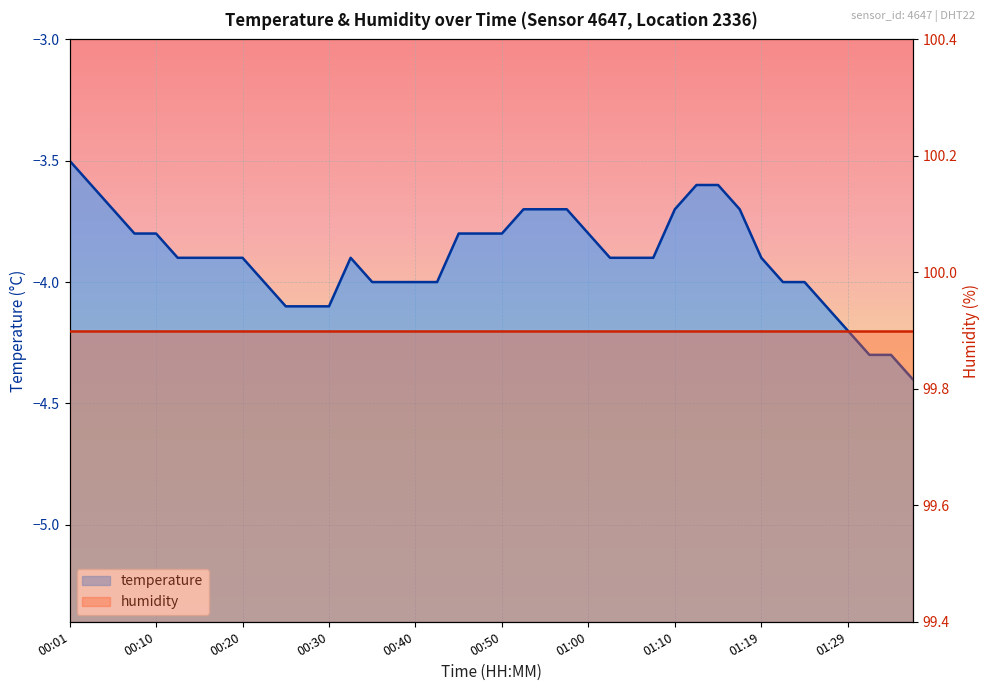

At which category does the chart reach its minimum across all series?

01:37